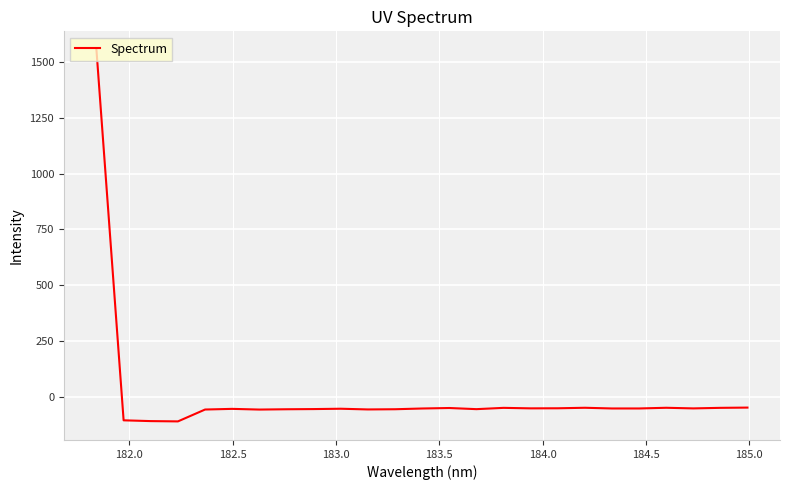

How many negative values are there?

24